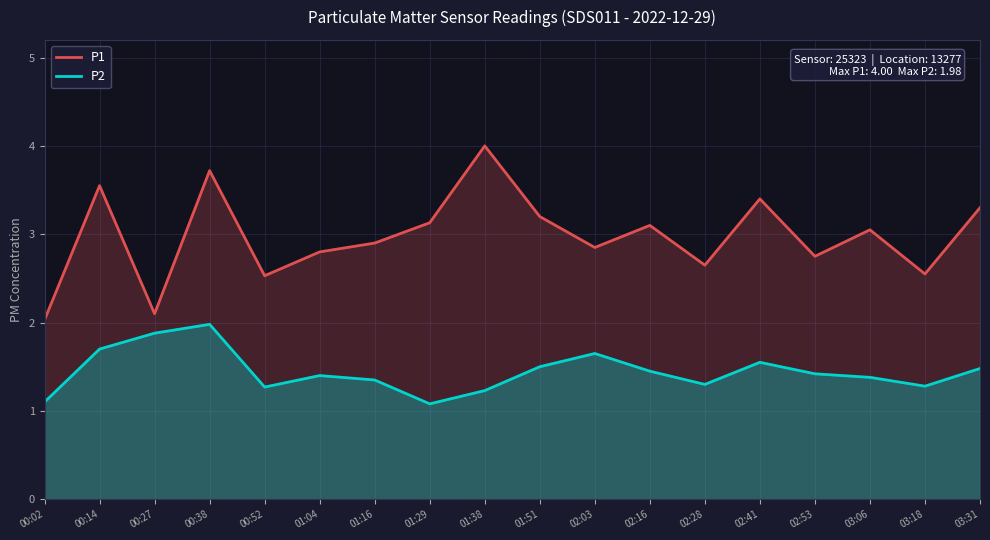

How many data points in P1 are less than 3?

9